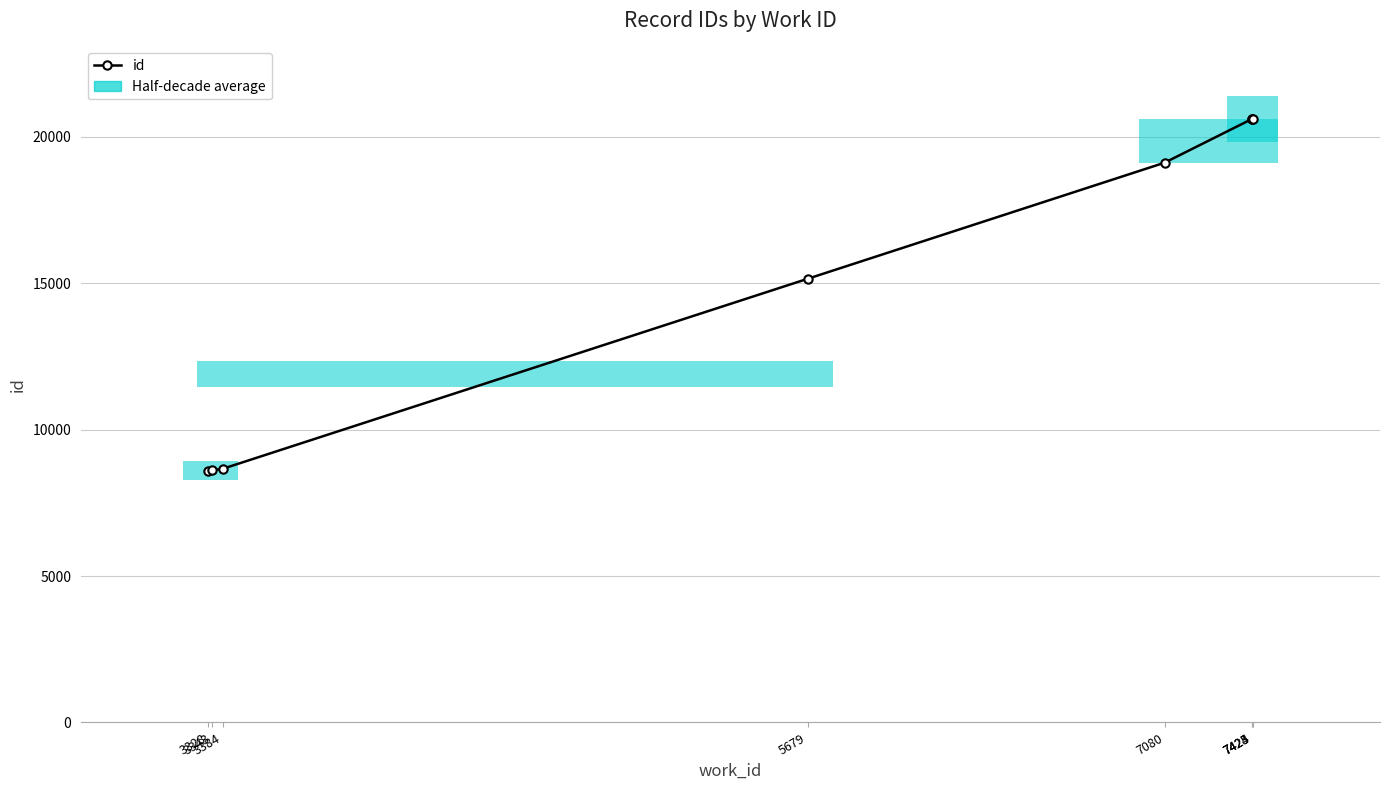

The value at 7425 is 20615. True or false?

True